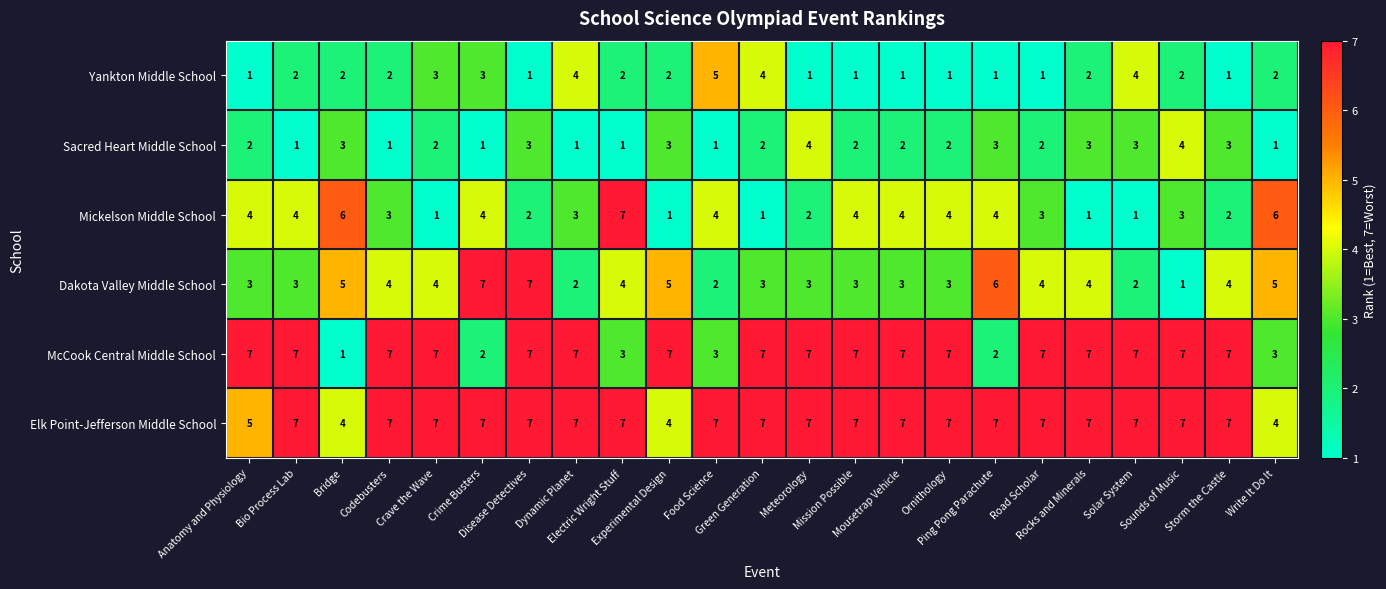

What is the sum of all Yankton Middle School values?

48